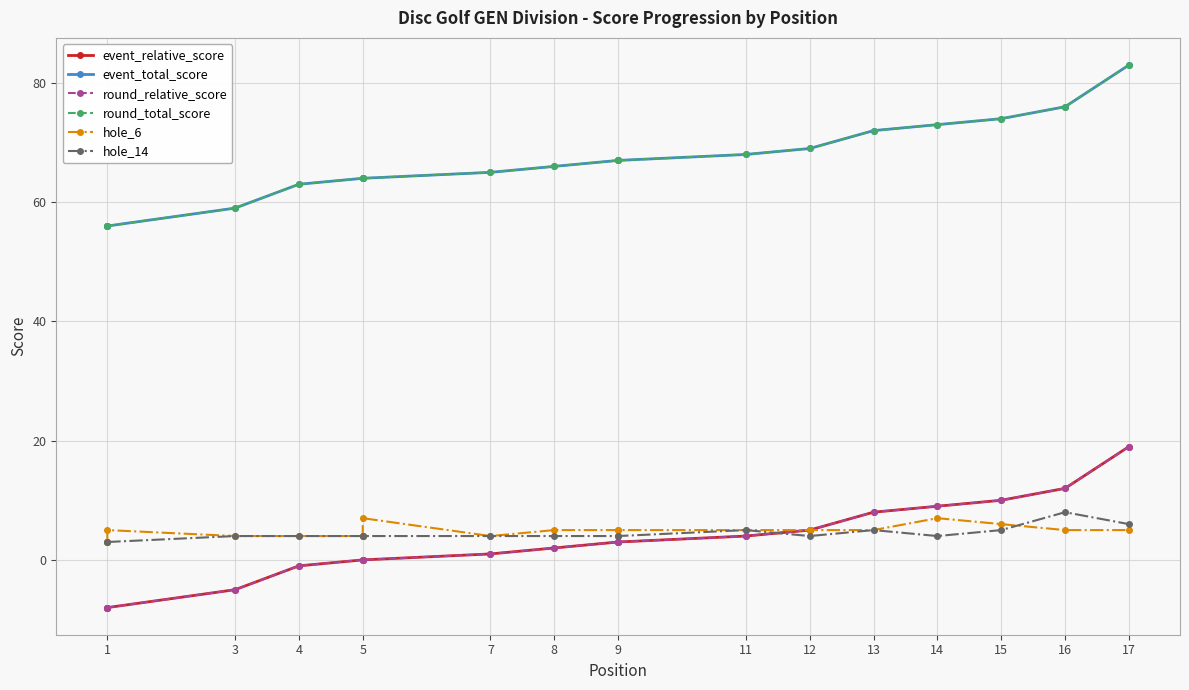

What is the difference between the round_total_score values at 8 and 9?

1